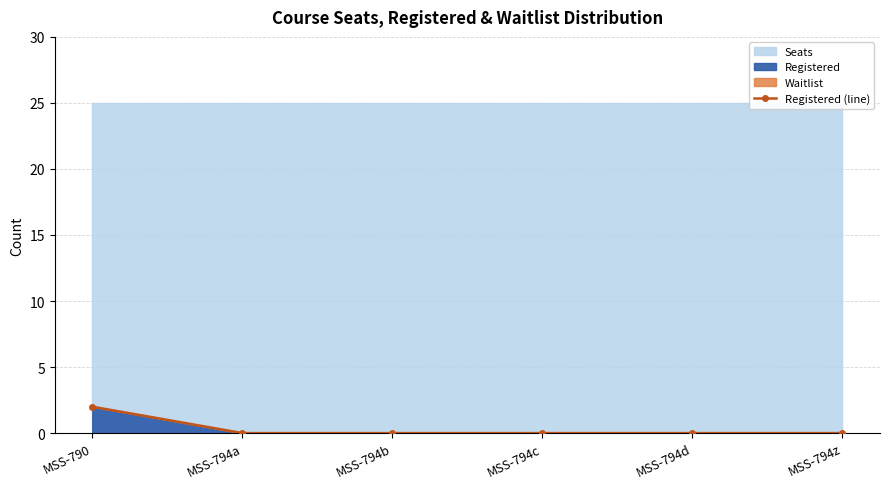

Reading left to right, what are all the values shown in this chart?

2	0	0	0	0	0